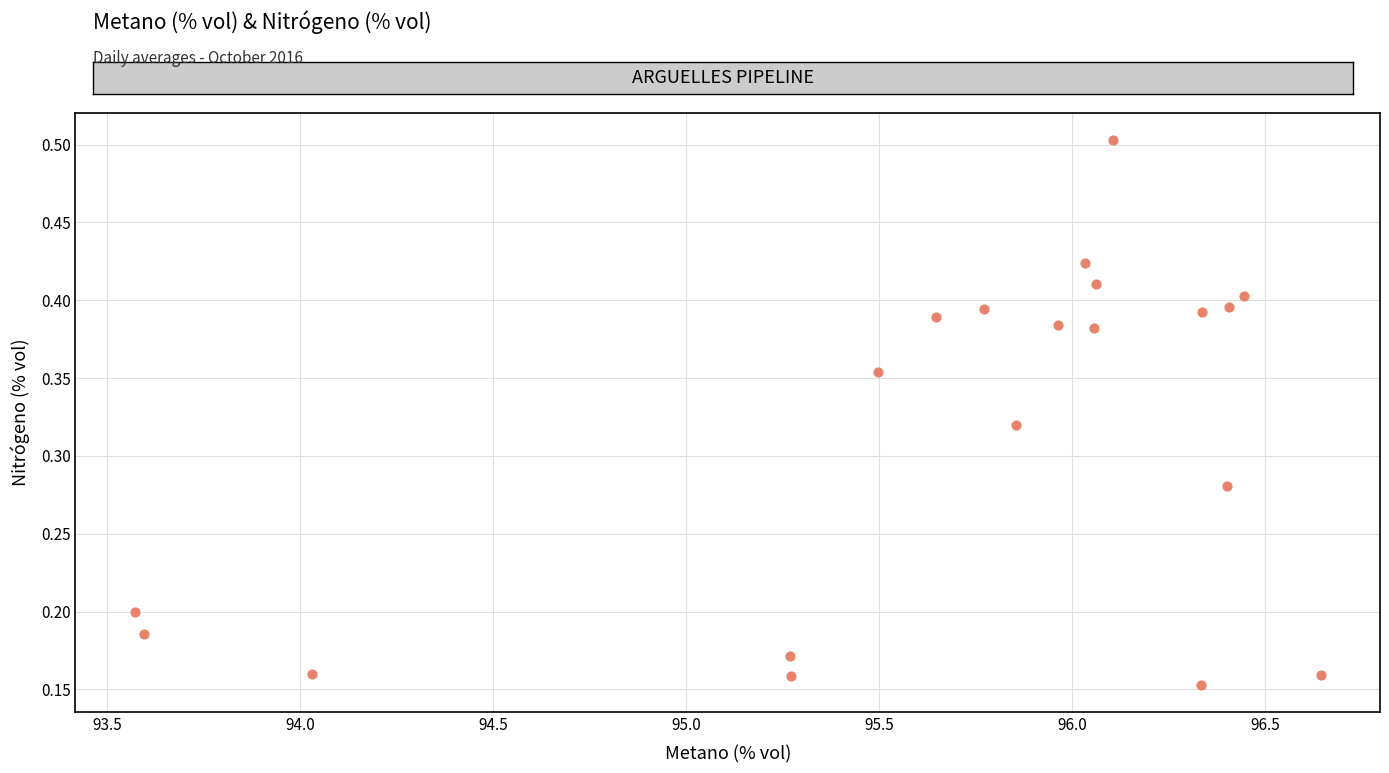

What is the range of X values (max minus min)?

3.1